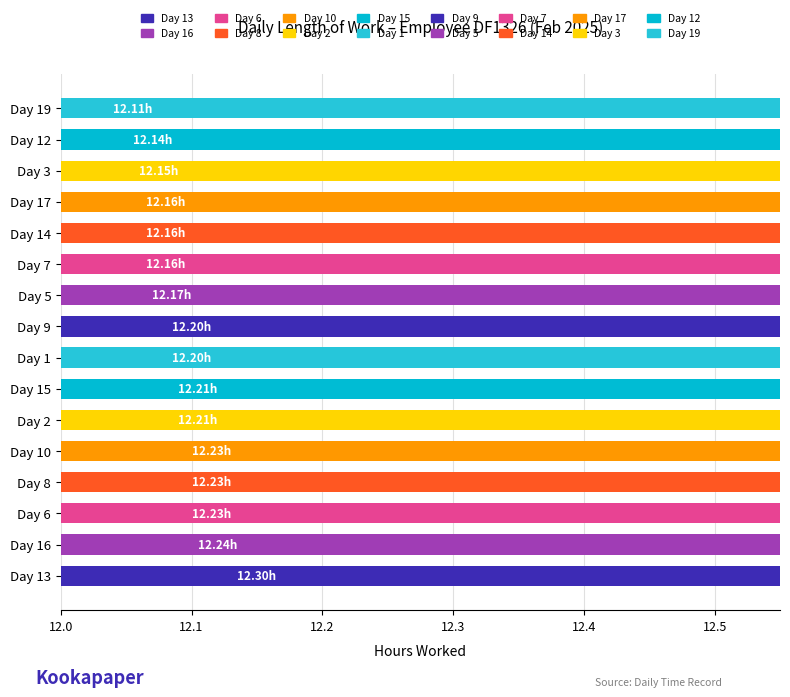

List the labels in order of value, smallest first.

Day 19, Day 12, Day 3, Day 7, Day 14, Day 17, Day 5, Day 1, Day 9, Day 2, Day 15, Day 6, Day 8, Day 10, Day 16, Day 13